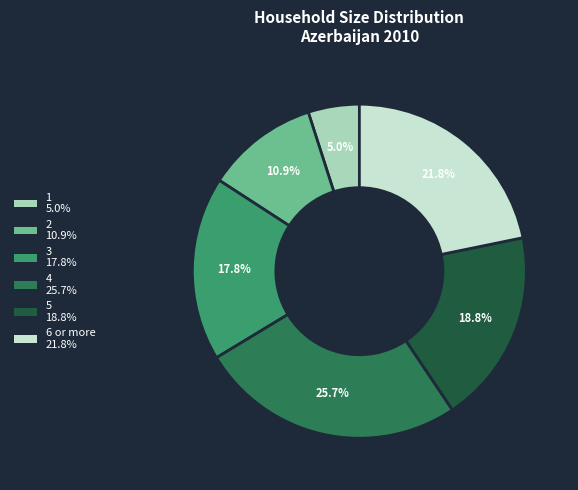

How many segments does this pie chart have?

6